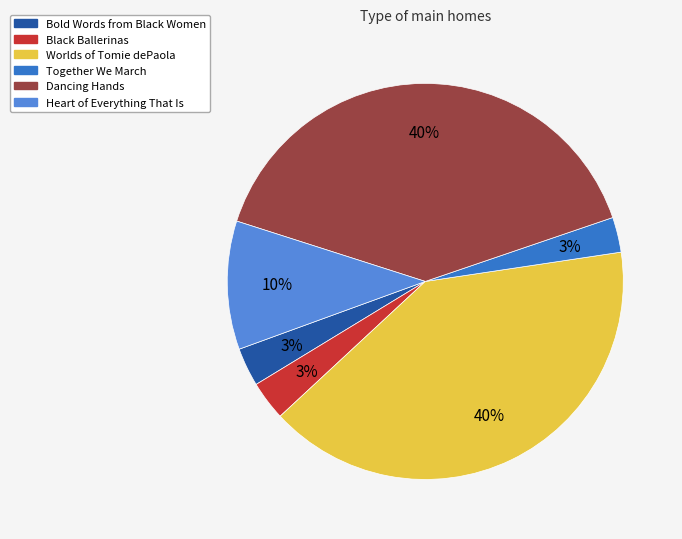

How many segments does this pie chart have?

6